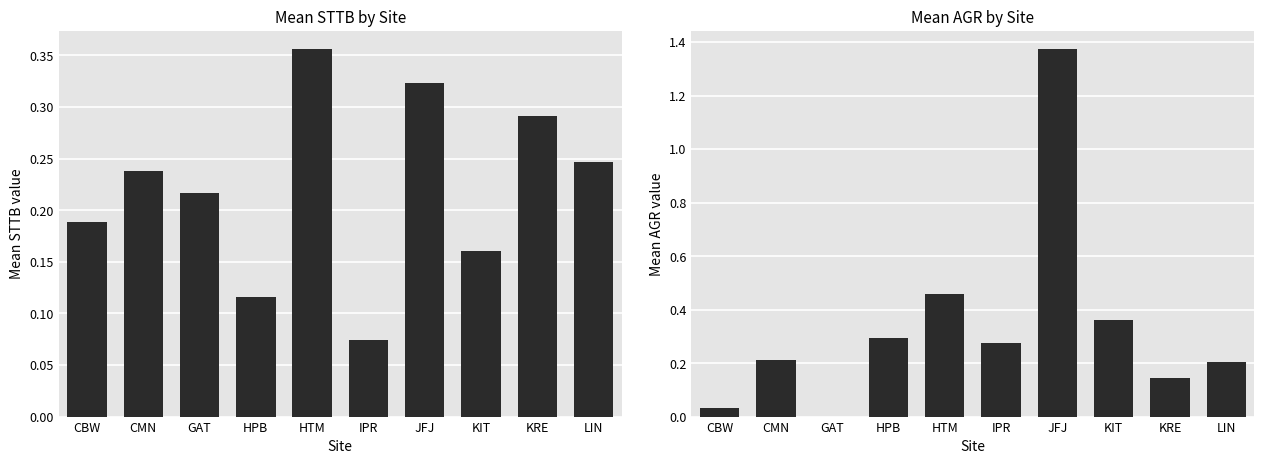

What is the difference between the second highest and minimum values in the Mean AGR series?

0.5